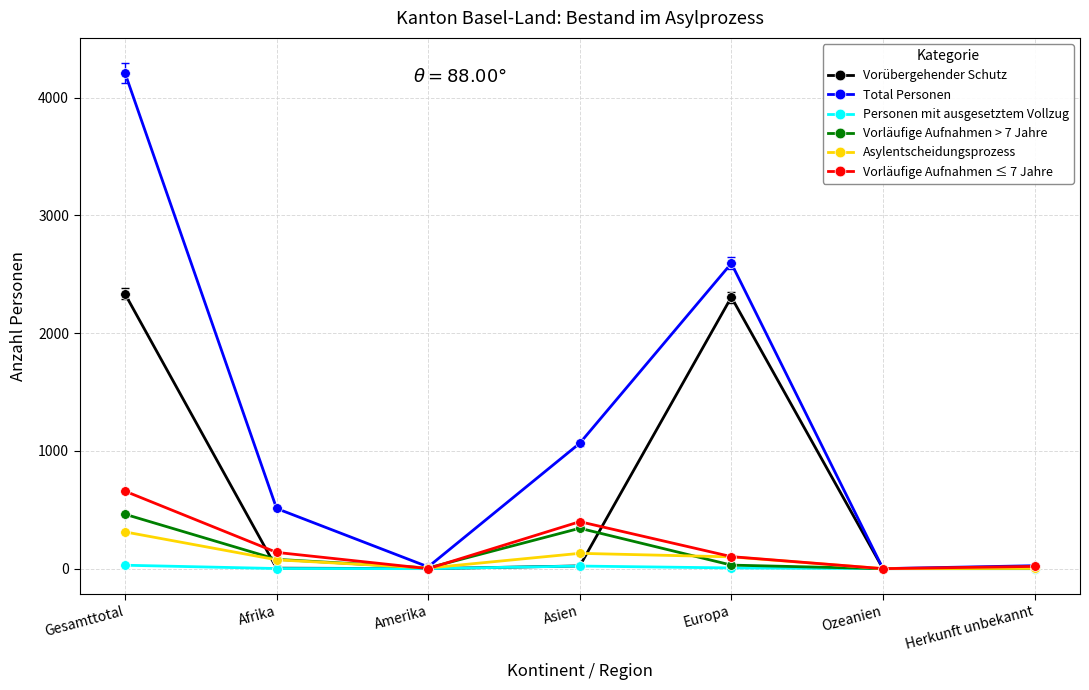

How many series are shown in this chart?

6